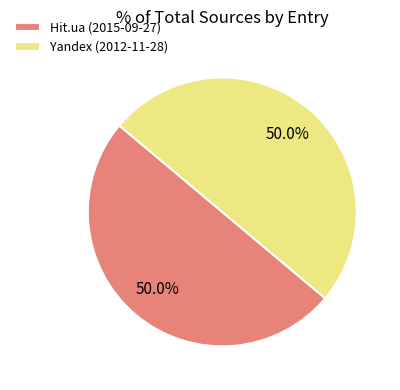

Approximately how many times larger is the value at Yandex (2012-11-28) compared to Hit.ua (2015-09-27)?

1.0